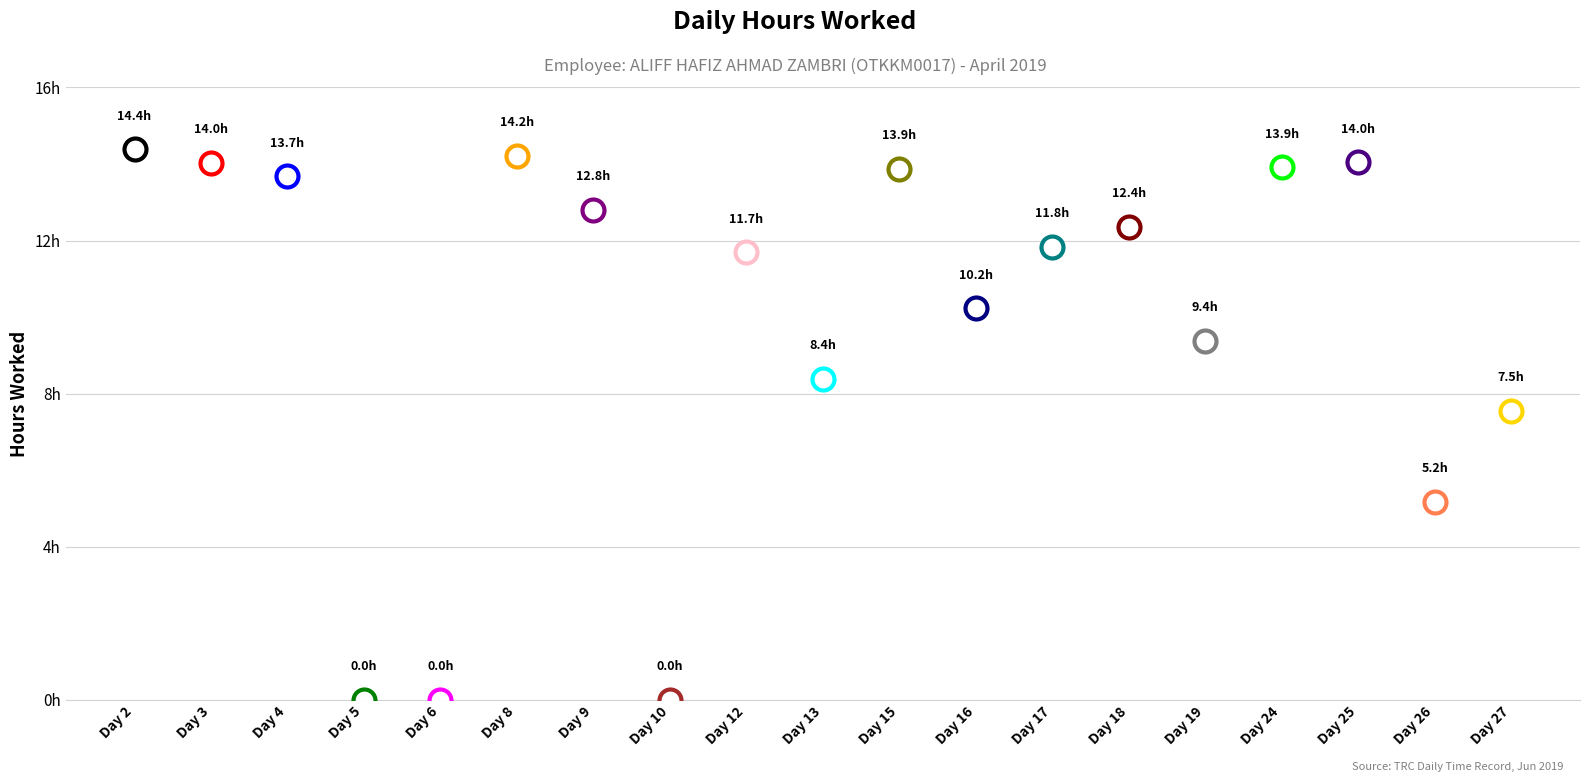

What is the change in value from Day 4 to Day 16?

-3.4